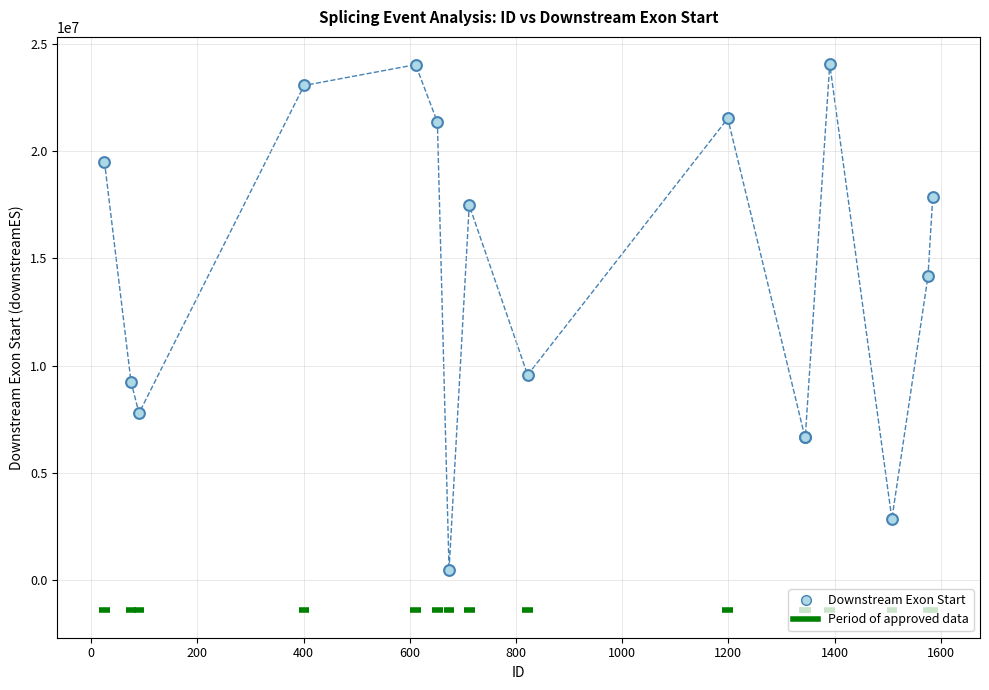

What Y value in the scatter plot is closest to 12268076?

14169386